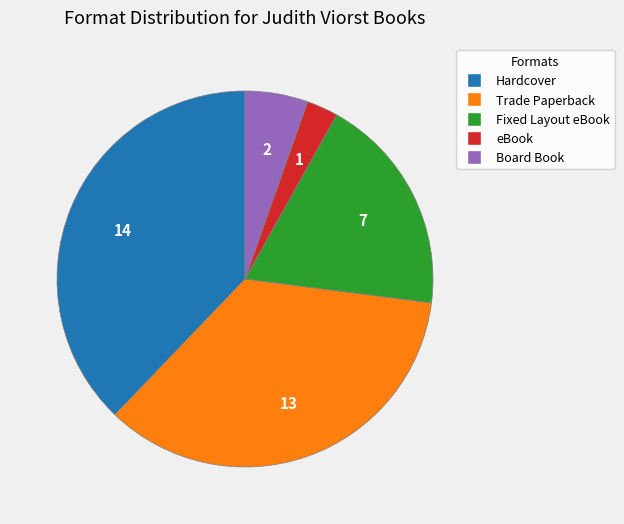

Which category has the smallest portion of the pie?

eBook